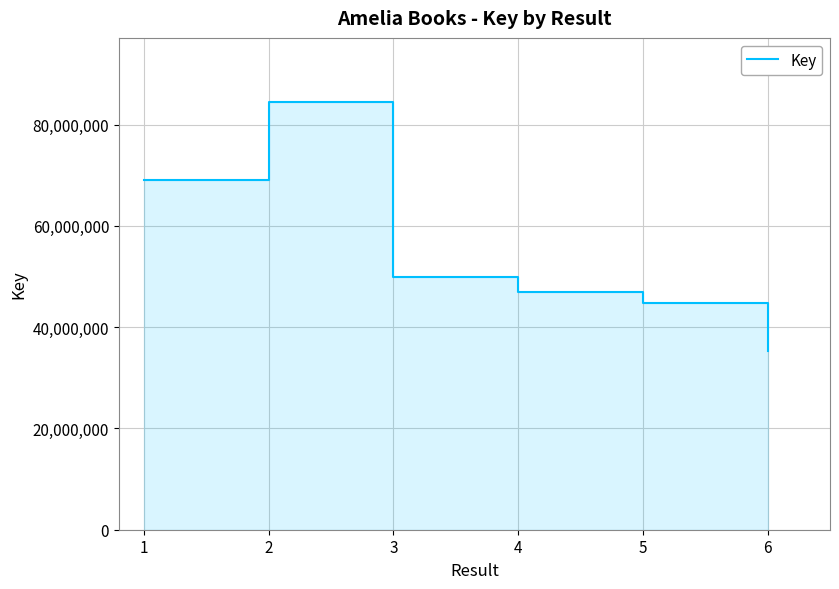

How many values exceed 49827720?

2